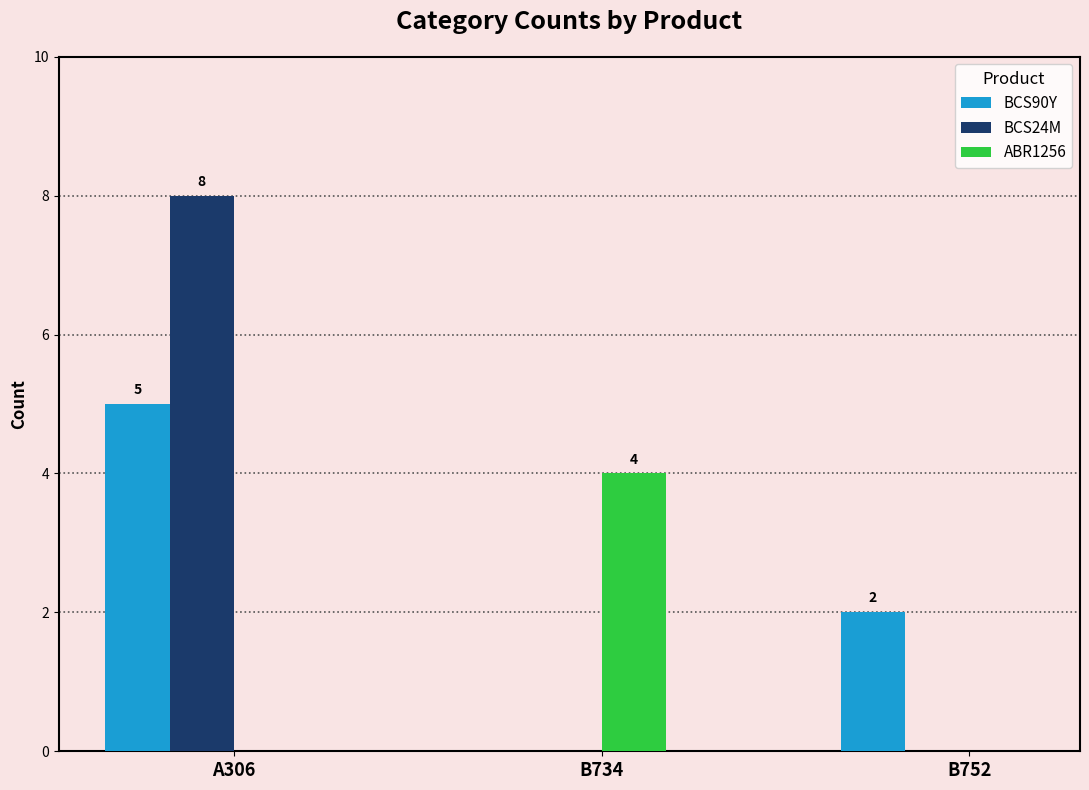

What value does the BCS24M series have at A306?

8